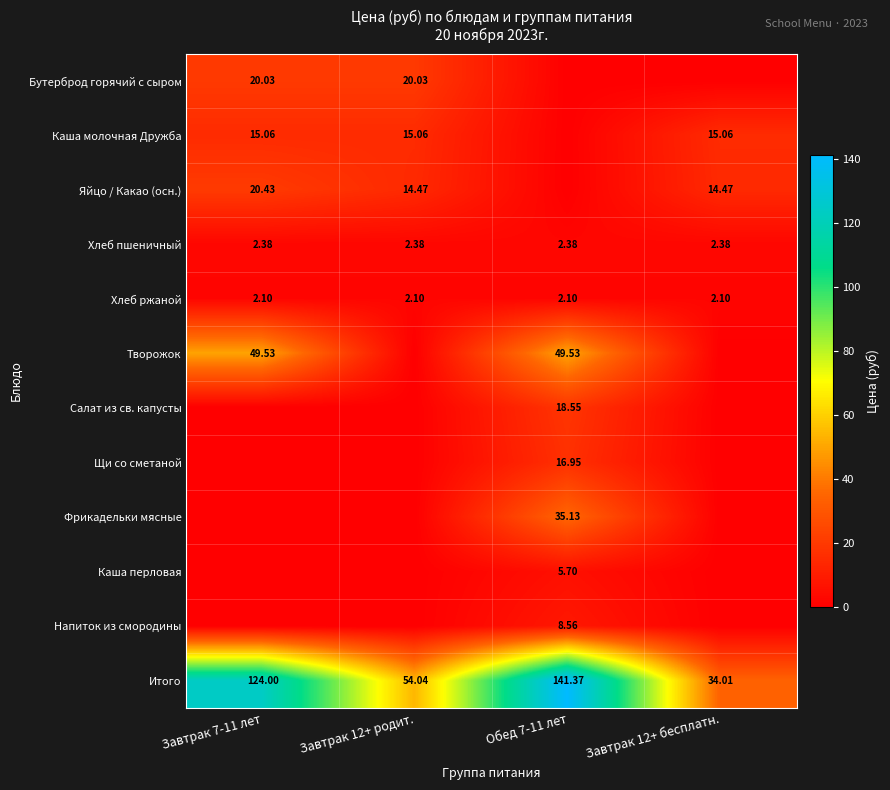

Which series has the largest total across all categories?

Итого